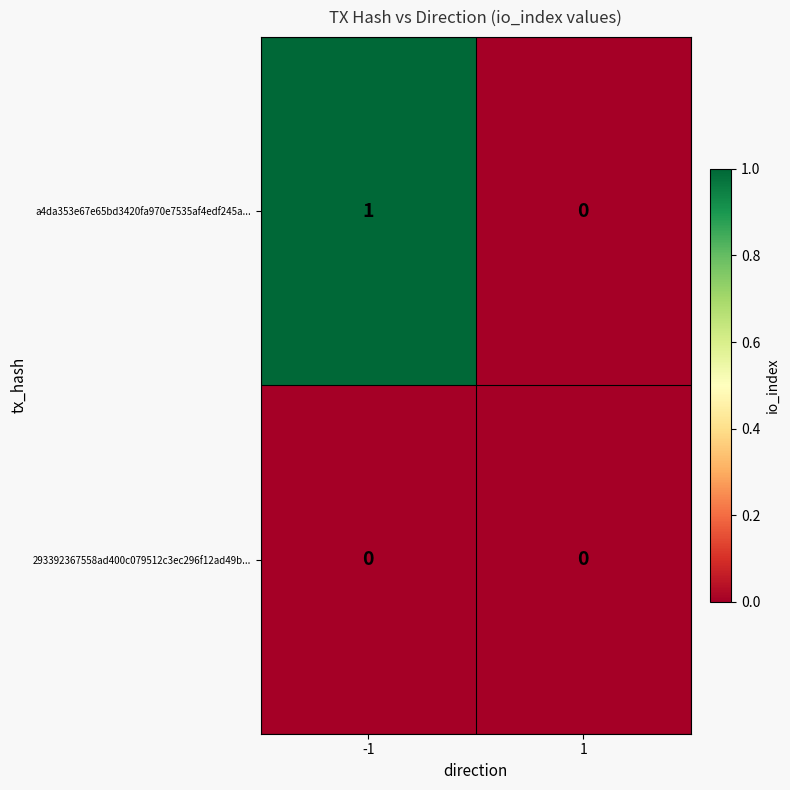

Reading right to left, list all the values displayed in this chart.

a4da353e67e65bd3420fa970e7535af4edf245a...: 1=0	-1=1
293392367558ad400c079512c3ec296f12ad49b...: 1=0	-1=0